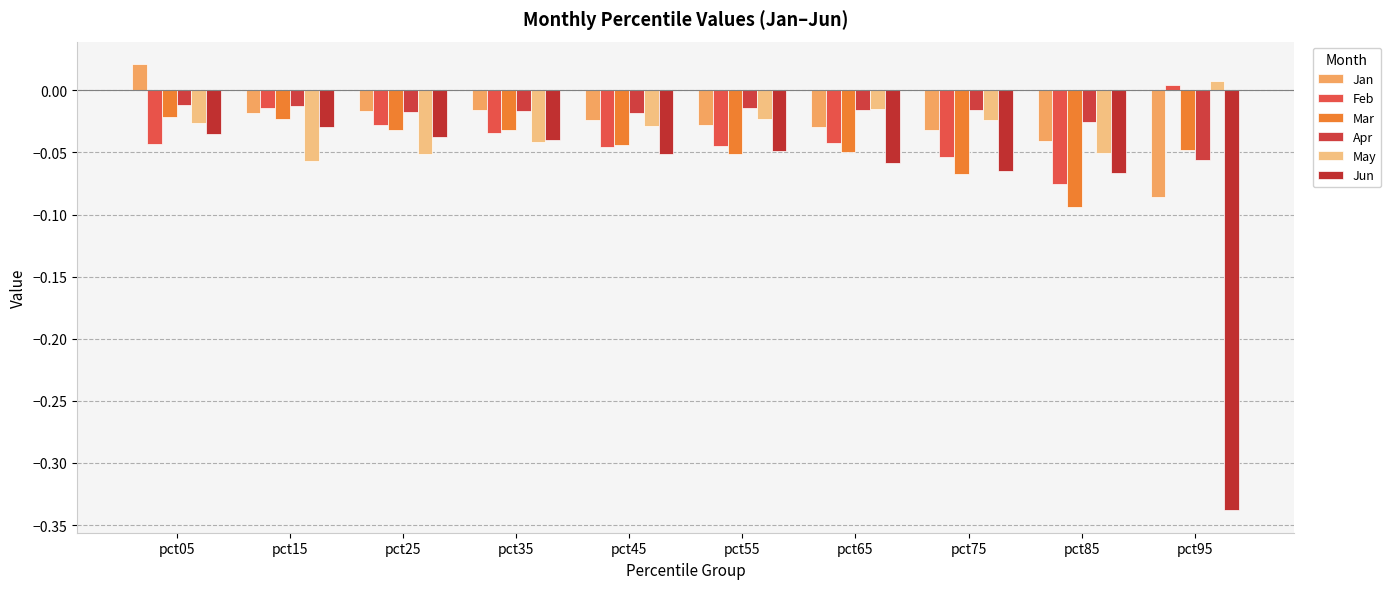

What is the sum of all Jun values?

-0.8